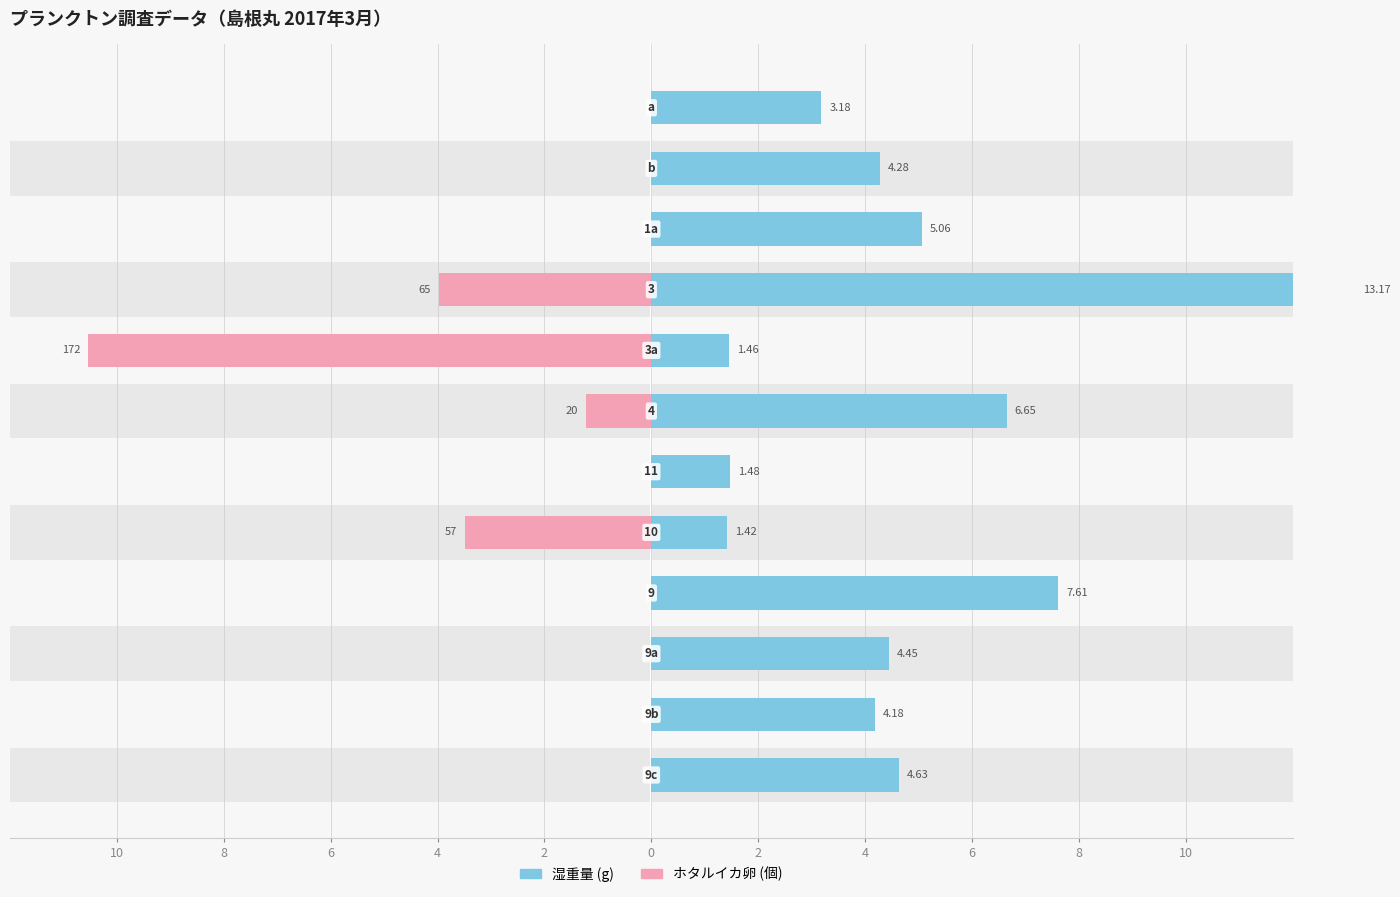

How many distinct data groups are displayed?

2